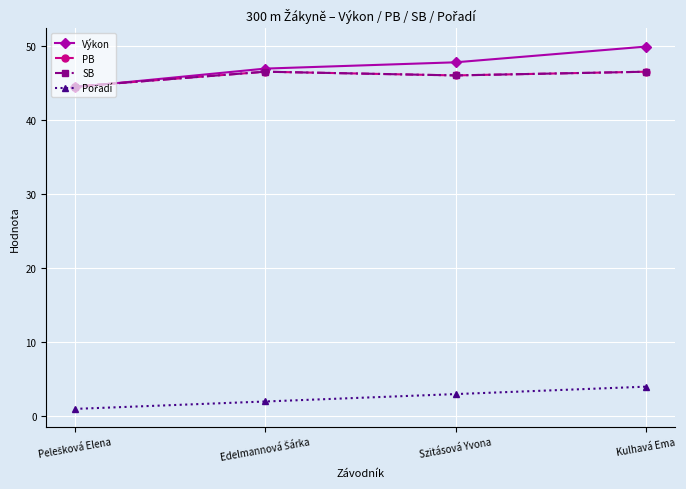

Is this an area chart (filled region under the line)?

No